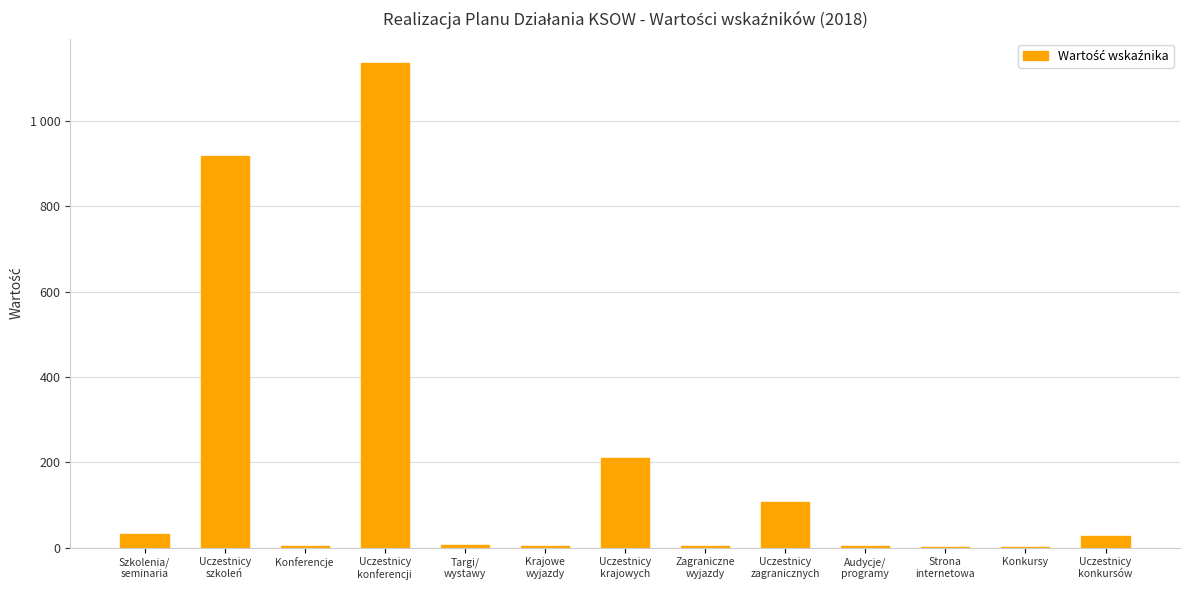

How many bars are there in total?

13